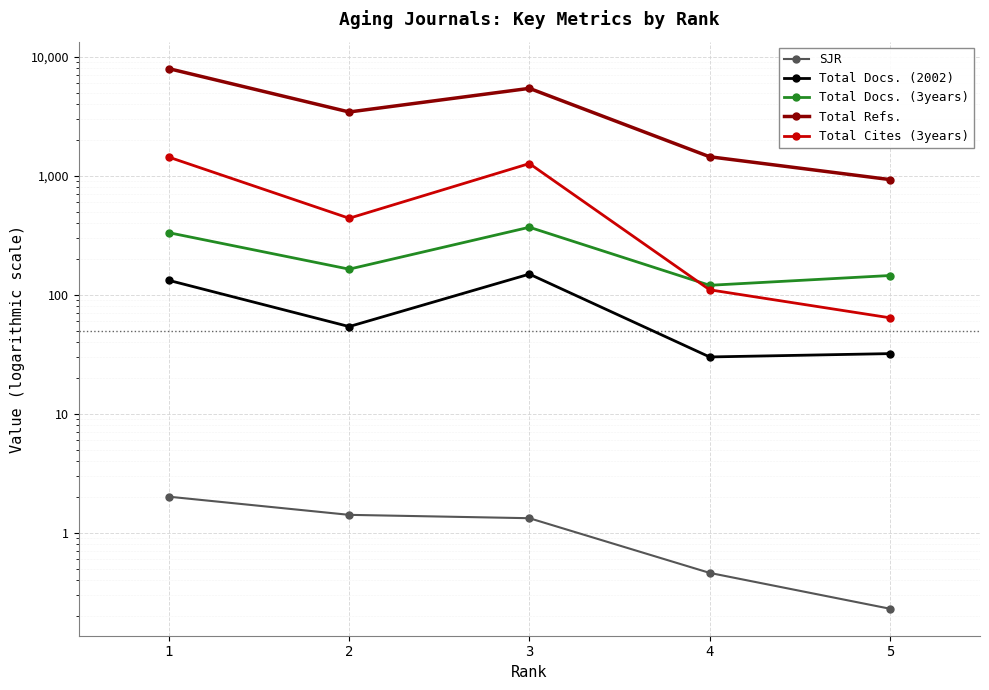

Where is the first local minimum for Total Refs.?

2